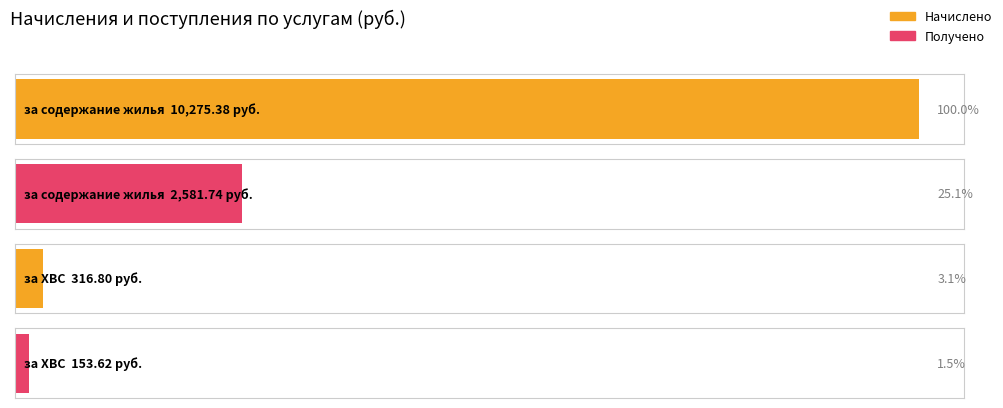

Reading left to right, extract all data points from this chart.

Начислено: 10275.4	0.0	0.0	0.0	316.8	0.0
Получено: 2581.7	0.0	0.0	0.0	153.6	0.0